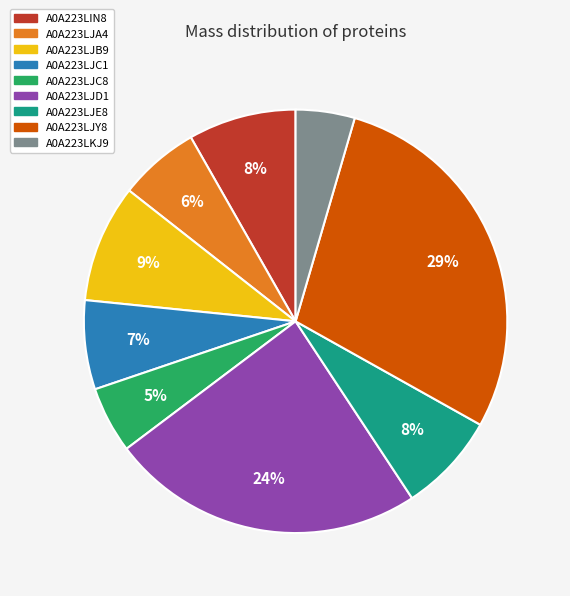

Approximately how many times larger is the value at A0A223LJC1 compared to A0A223LJD1?

0.3